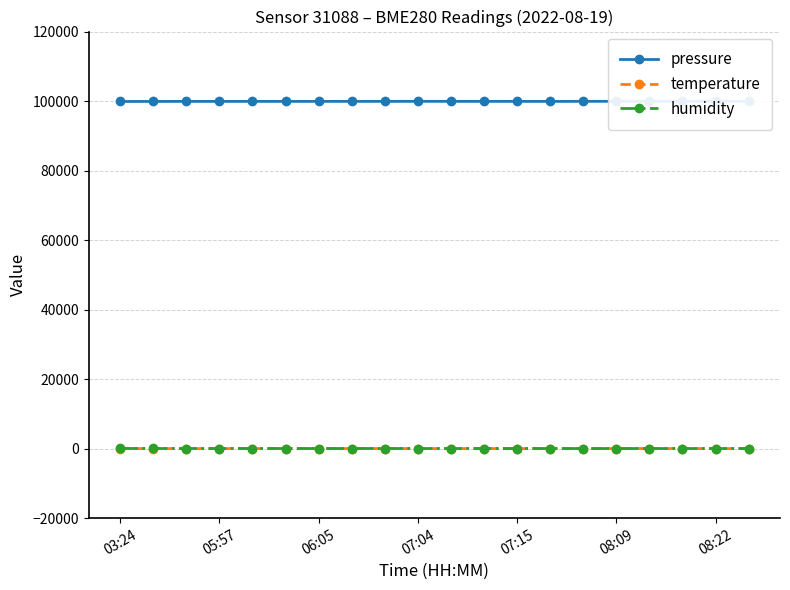

Where does the humidity series first go above 36?

03:24